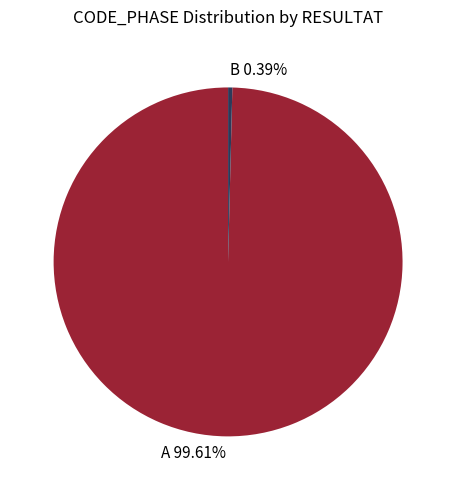

Which has a higher value, A 99.61% or B 0.39%?

A 99.61%